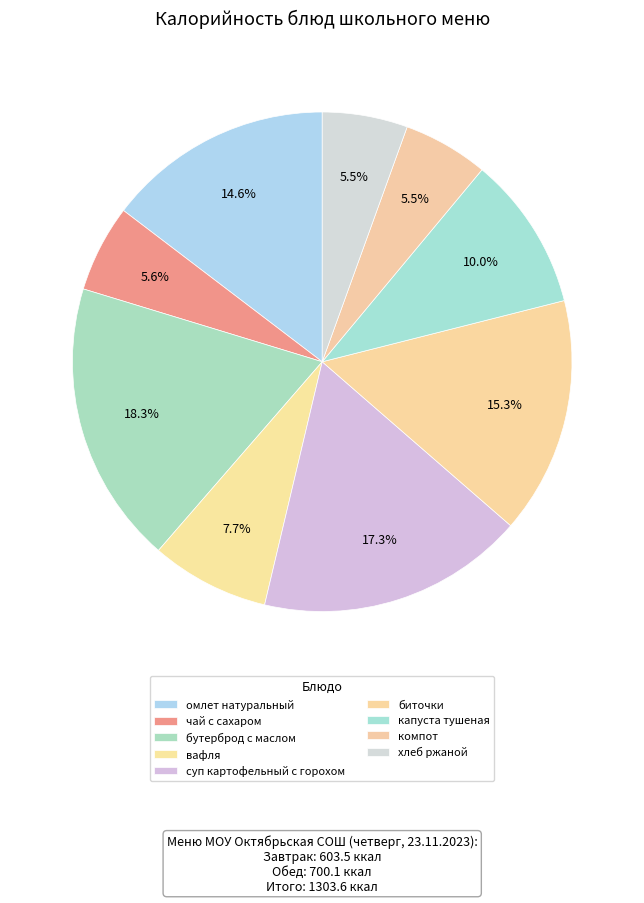

Which category has the smallest portion of the pie?

компот